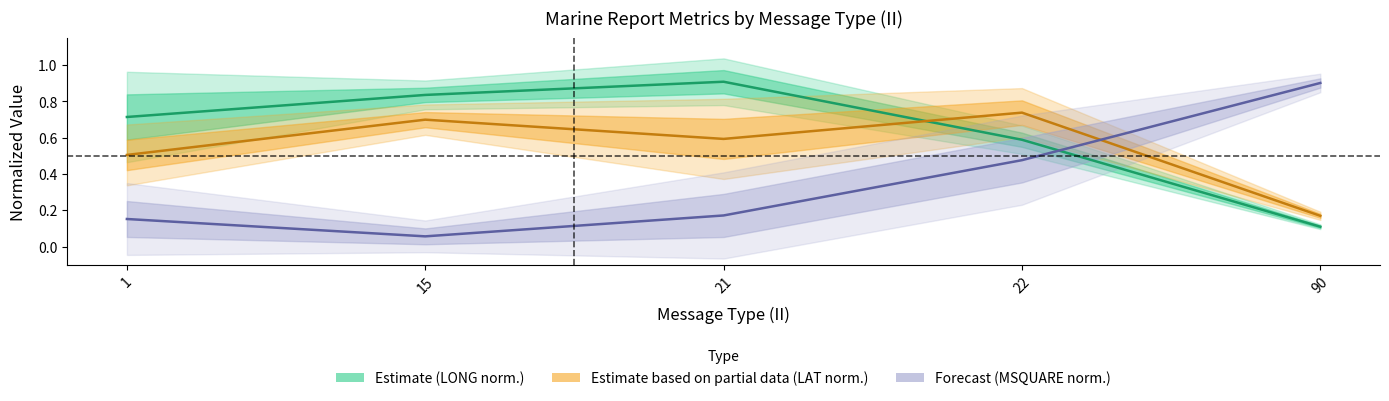

Reading left to right, extract all data points from this chart.

Estimate (LONG norm.): 1=0.7	15=0.8	21=0.9	22=0.6	90=0.1
Estimate based on partial data (LAT norm.): 1=0.5	15=0.7	21=0.6	22=0.7	90=0.2
Forecast (MSQUARE norm.): 1=0.2	15=0.1	21=0.2	22=0.5	90=0.9